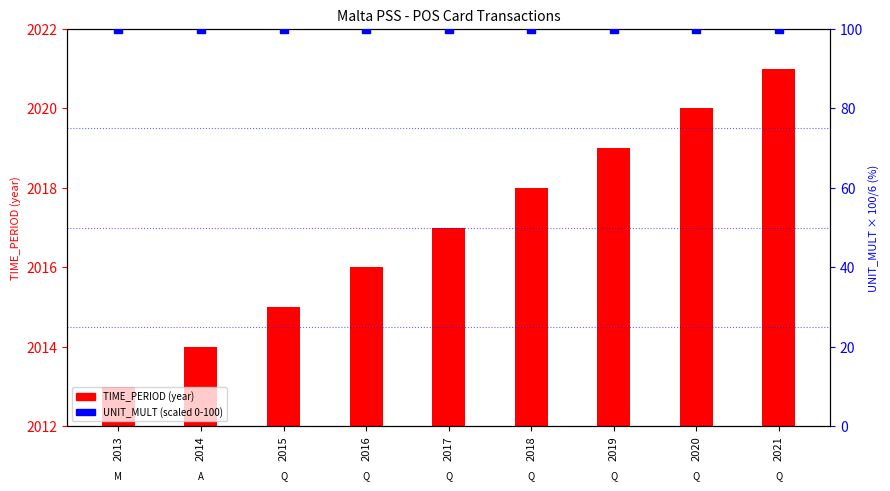

What are all the series names shown in the legend?

TIME_PERIOD (year), UNIT_MULT (scaled)